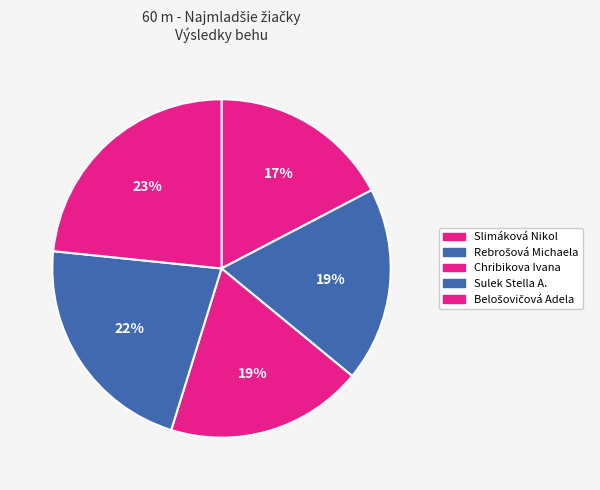

To the nearest percent, what is the difference between the largest and smallest slice percentages?

6%